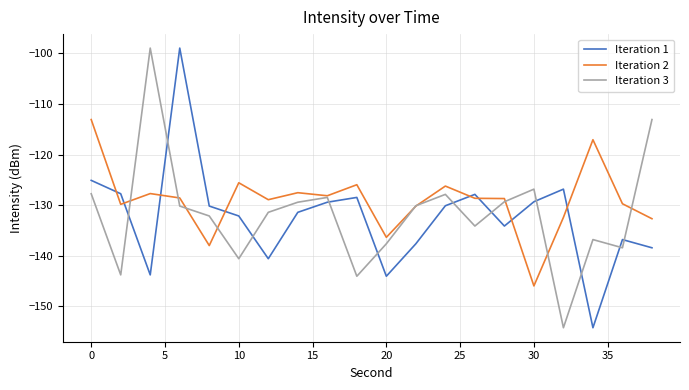

Which series has the largest total across all categories?

Iteration 2